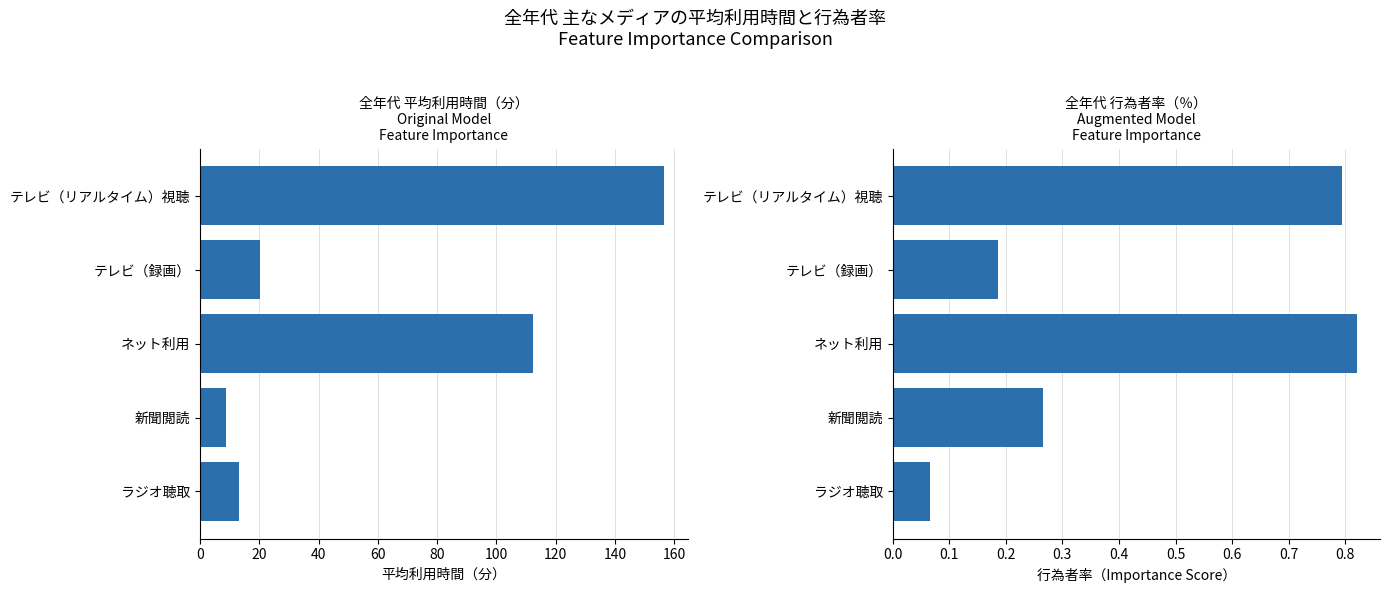

Count the number of data series in this chart.

2